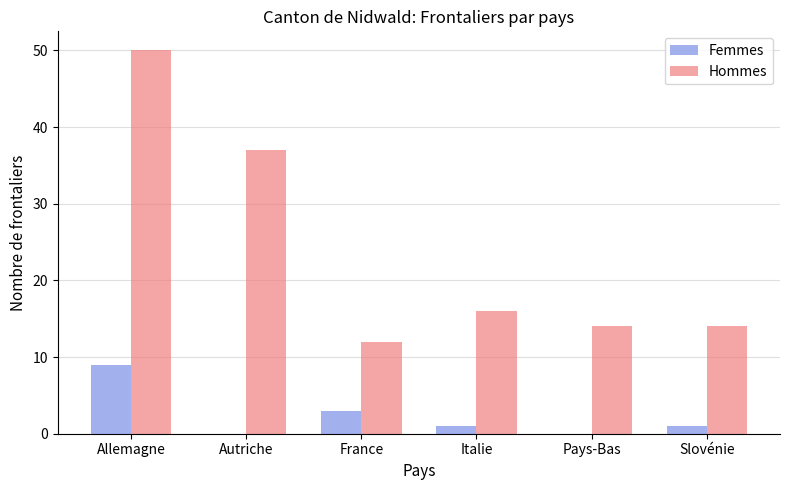

Where is Hommes nearest to the value 31?

Autriche